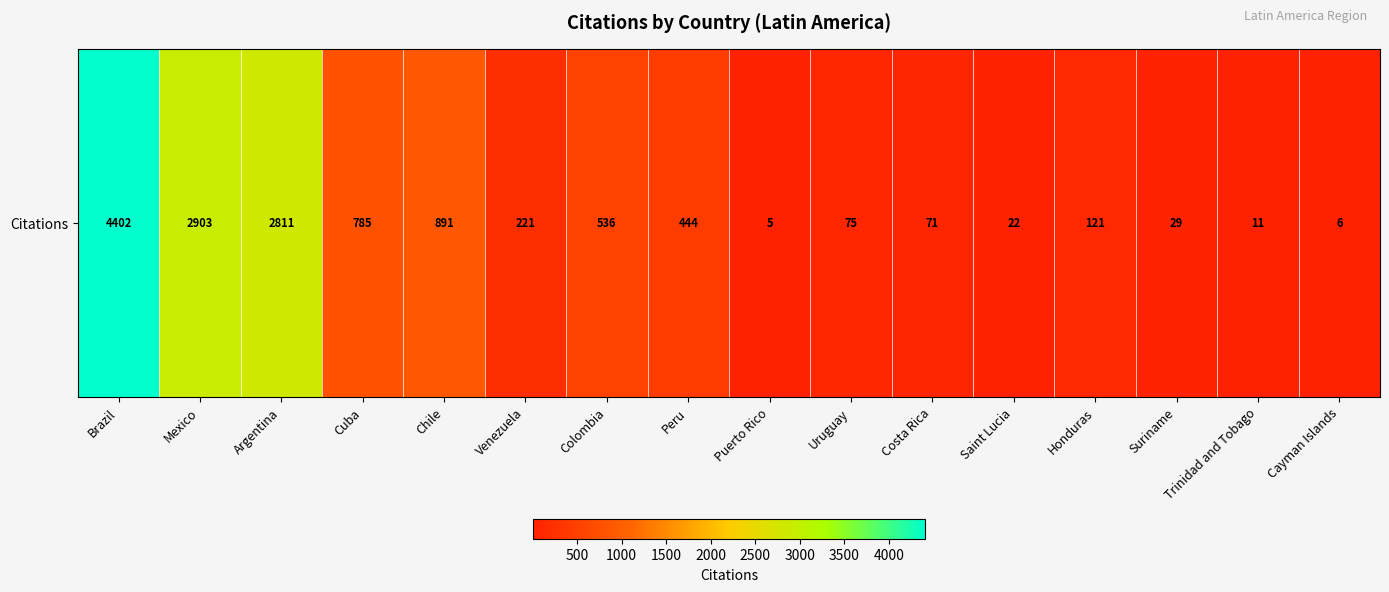

True or false: the data shows 51 at Suriname.

False